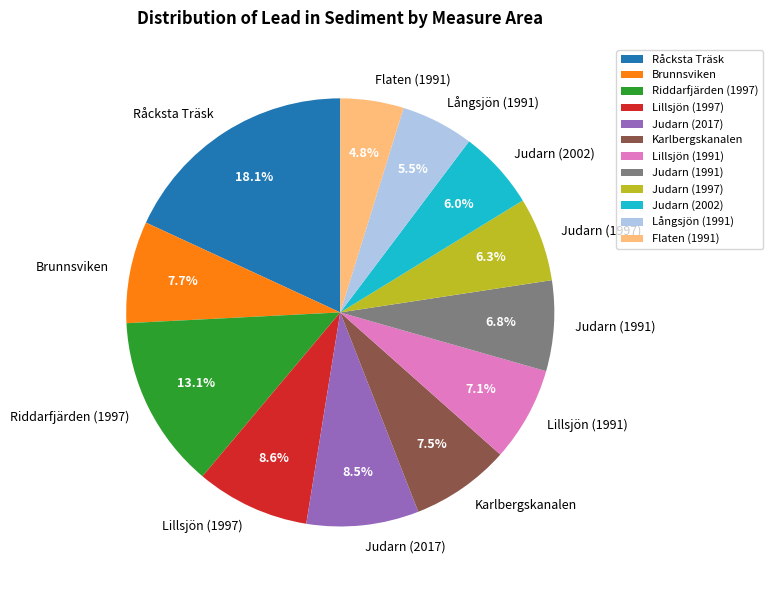

Count the number of slices in the pie.

12